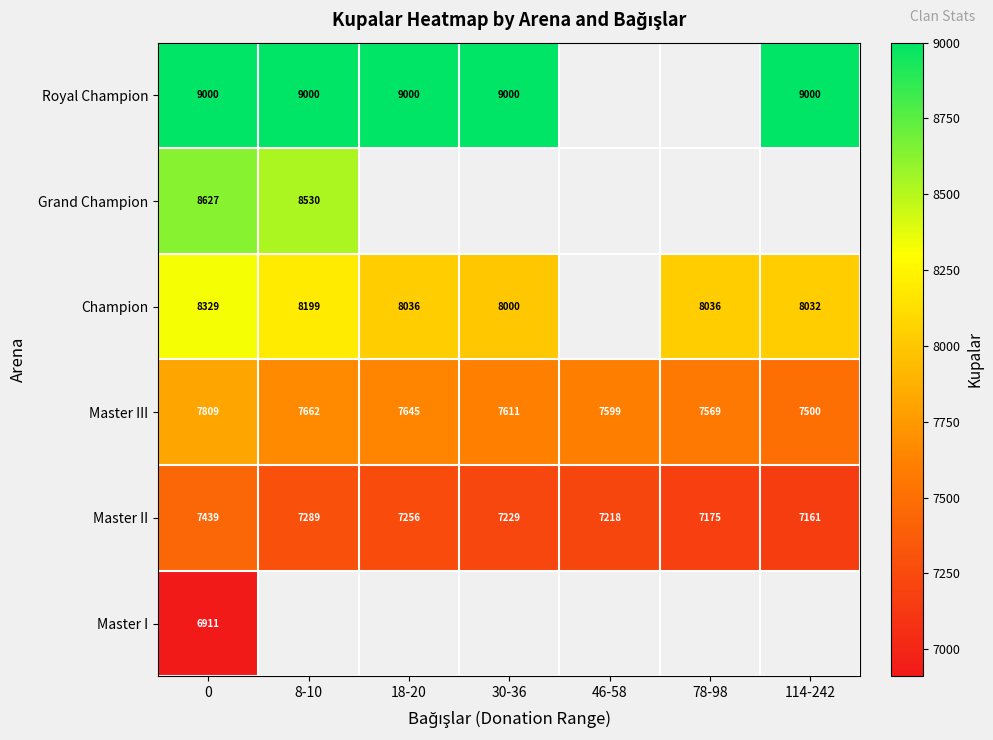

Is it true that Royal Champion equals 9000 at 8-10?

True